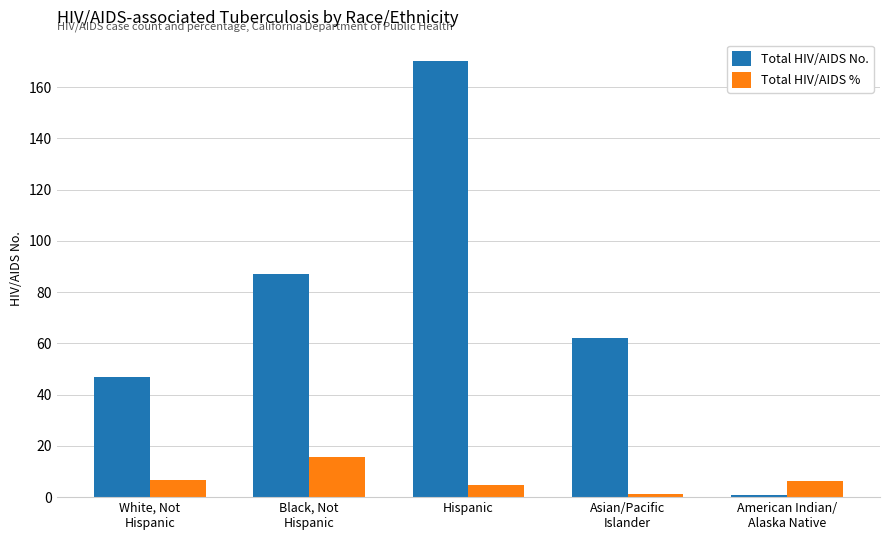

How many values in the Total HIV/AIDS % series exceed 6?

3